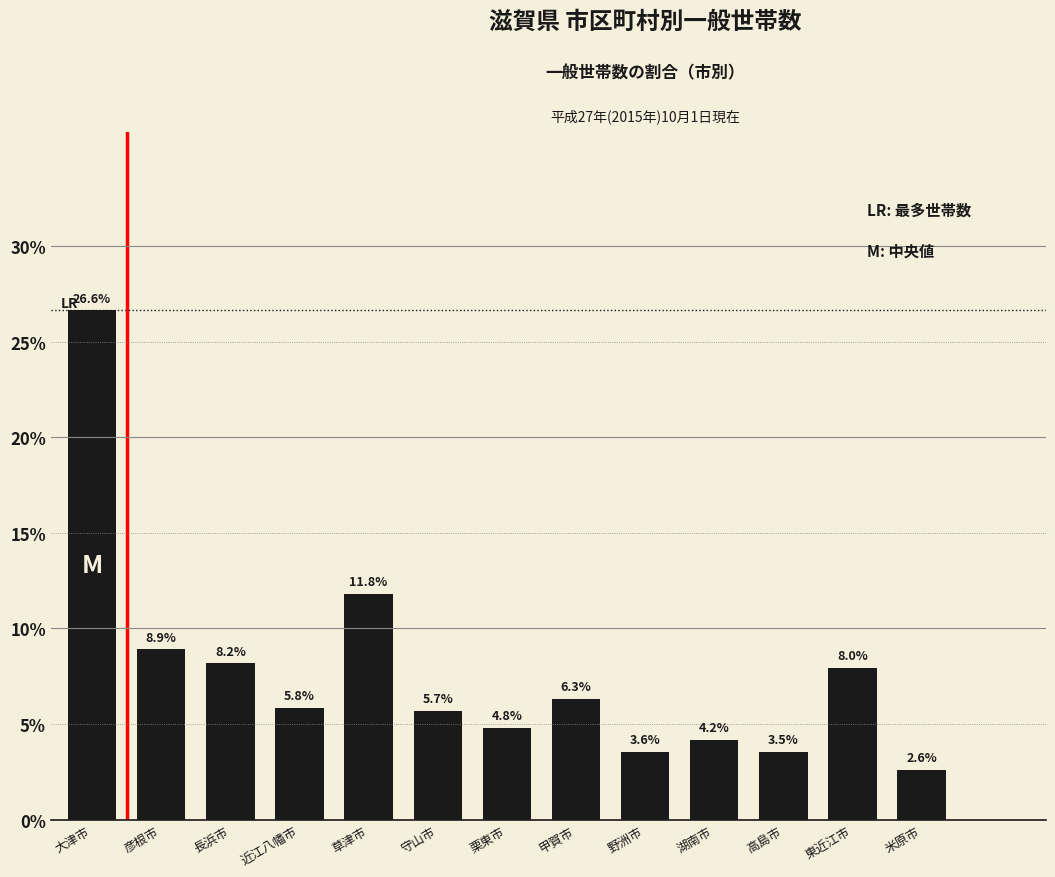

How many values exceed 5?

8